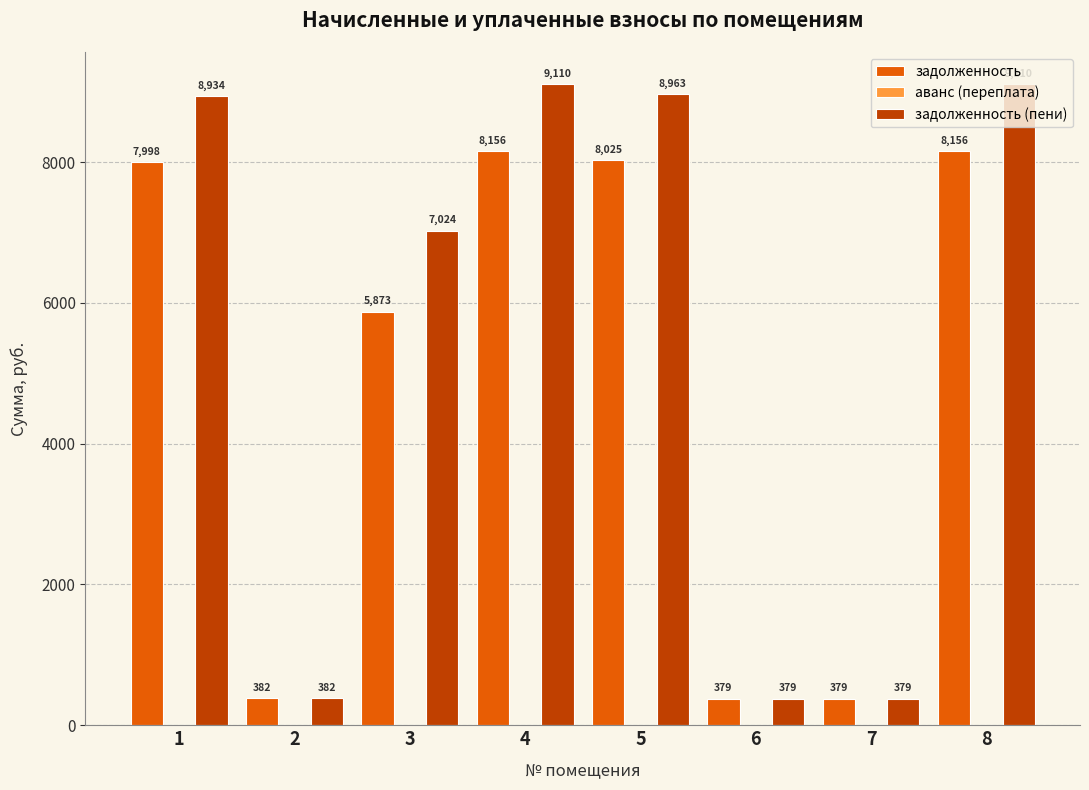

What is the average value of the задолженность (пени) series?

5535.2